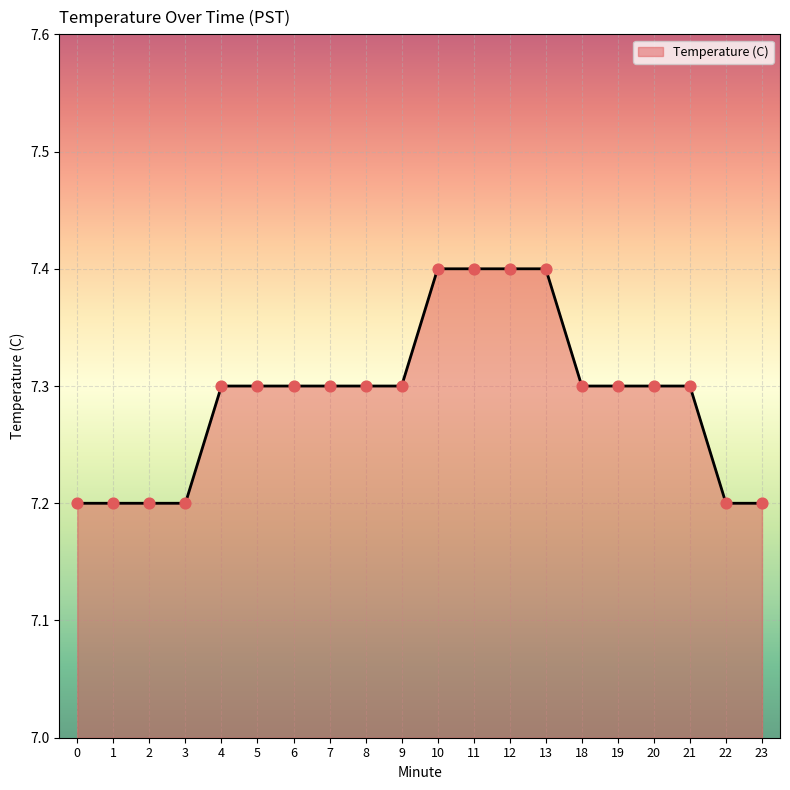

Approximately how many times larger is the value at 2 compared to 8?

1.0